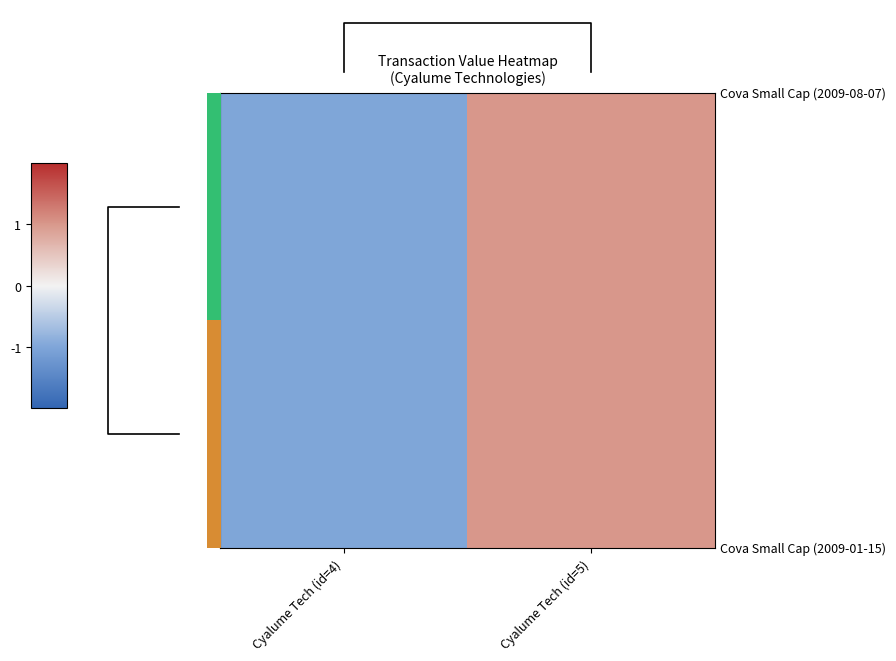

Rank the categories by 1.00 value from lowest to highest.

Cyalume Tech (id=4), Cyalume Tech (id=5)